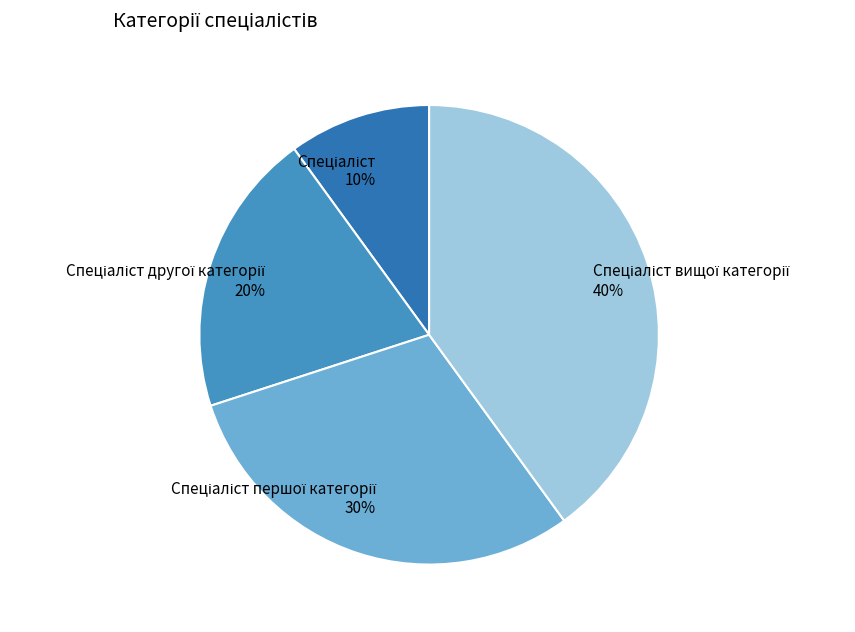

To the nearest percent, what is the difference between the largest and smallest slice percentages?

30%